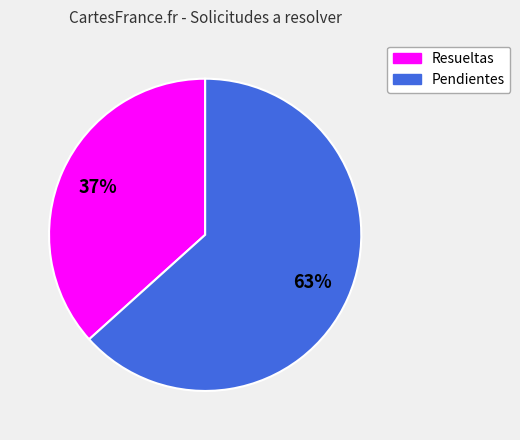

Combined, do Pendientes and Resueltas account for over 50%?

Yes